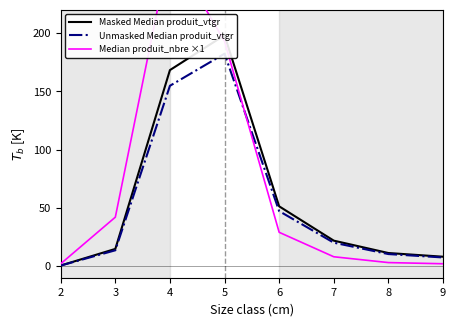

How many lines are shown in the chart?

3